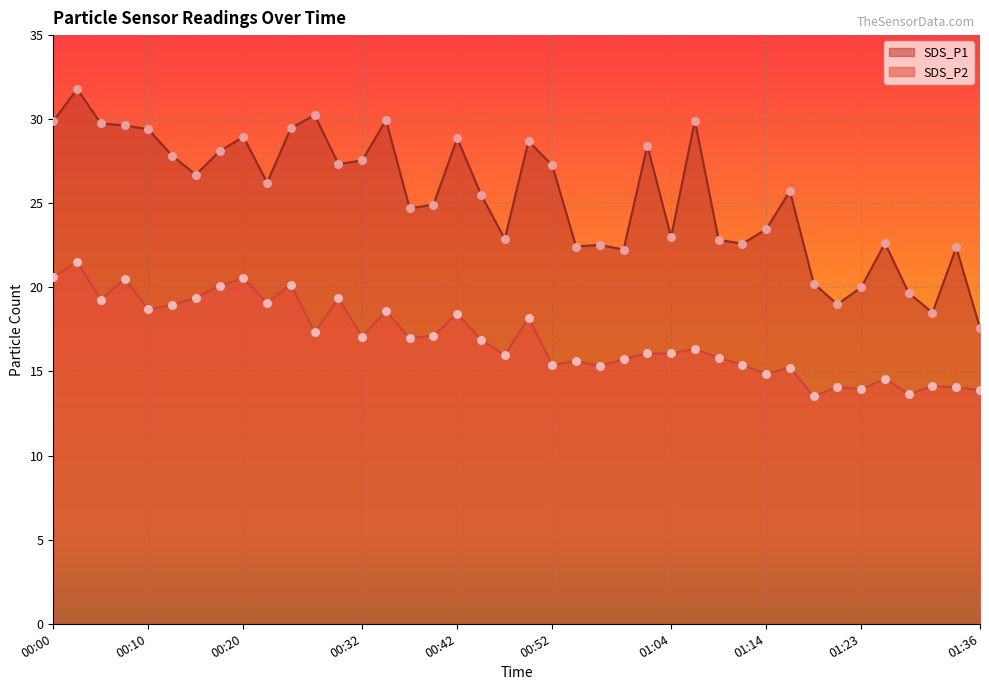

What is the total value across all series at 01:36?

31.5